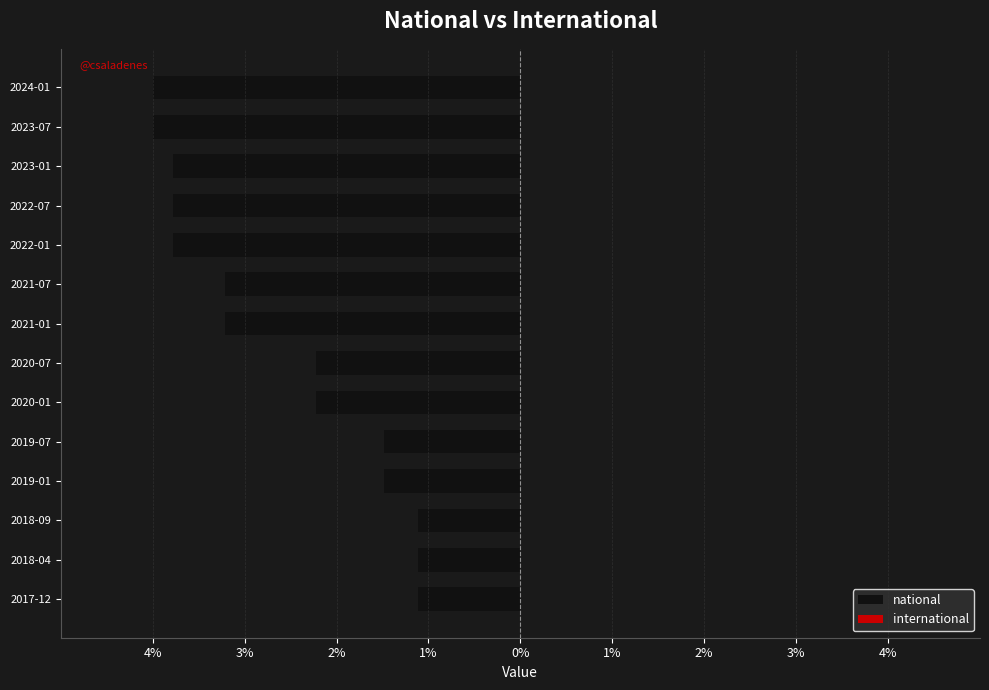

Does the chart contain any negative values?

Yes